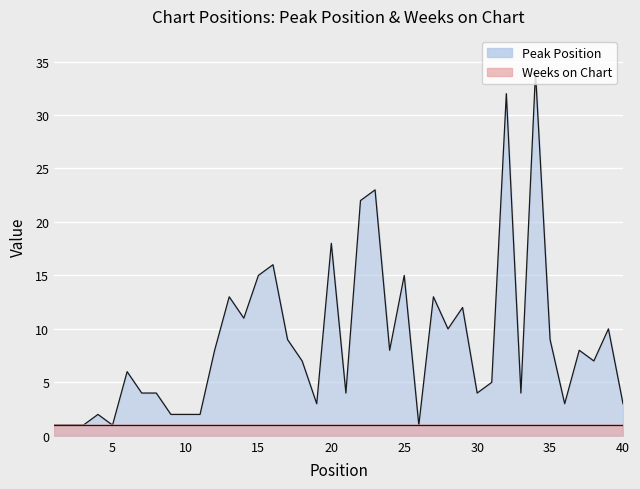

What is the ratio of the value at 19 to the value at 14?

0.3